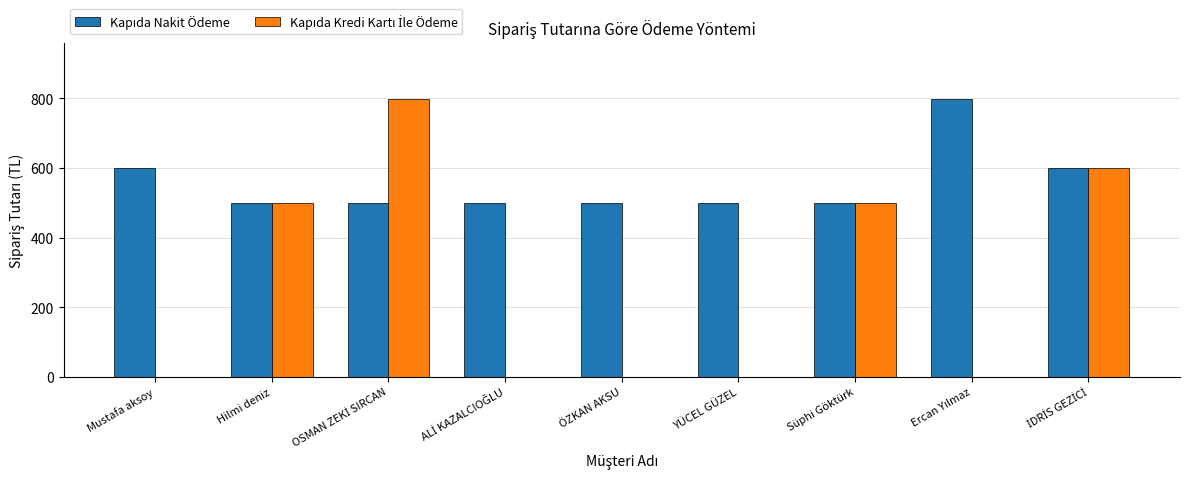

What is the difference between the maximum and minimum values in the Kapıda Nakit Ödeme series?

300